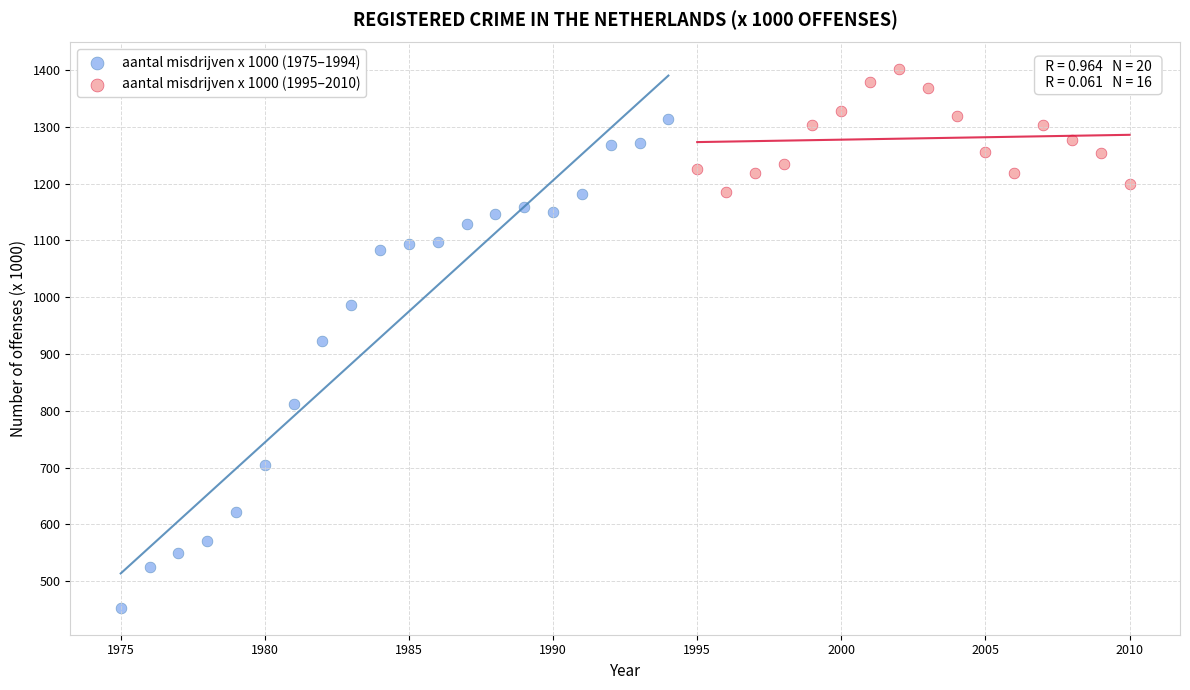

Which series reaches the minimum Y coordinate?

aantal misdrijven x 1000 (1975–1994)